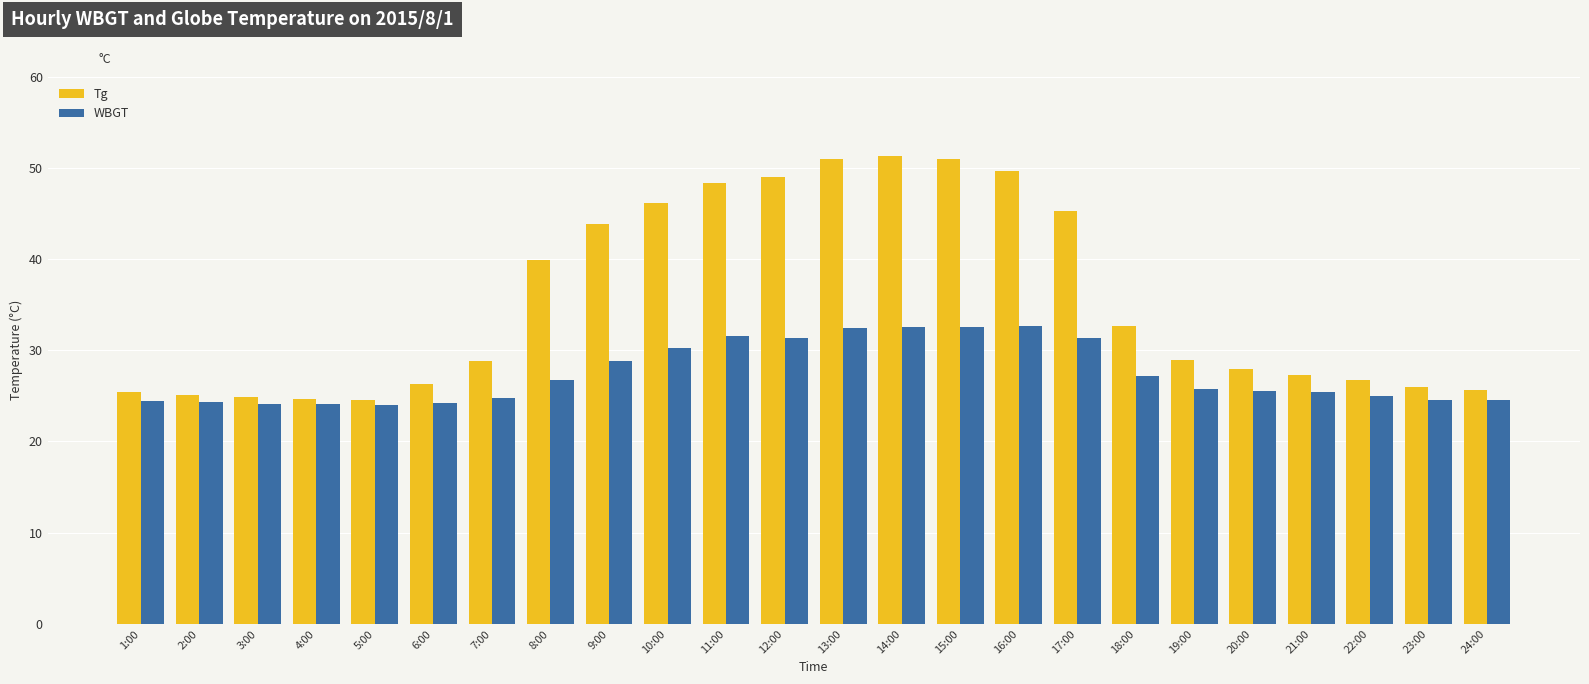

Are the bars horizontal?

No